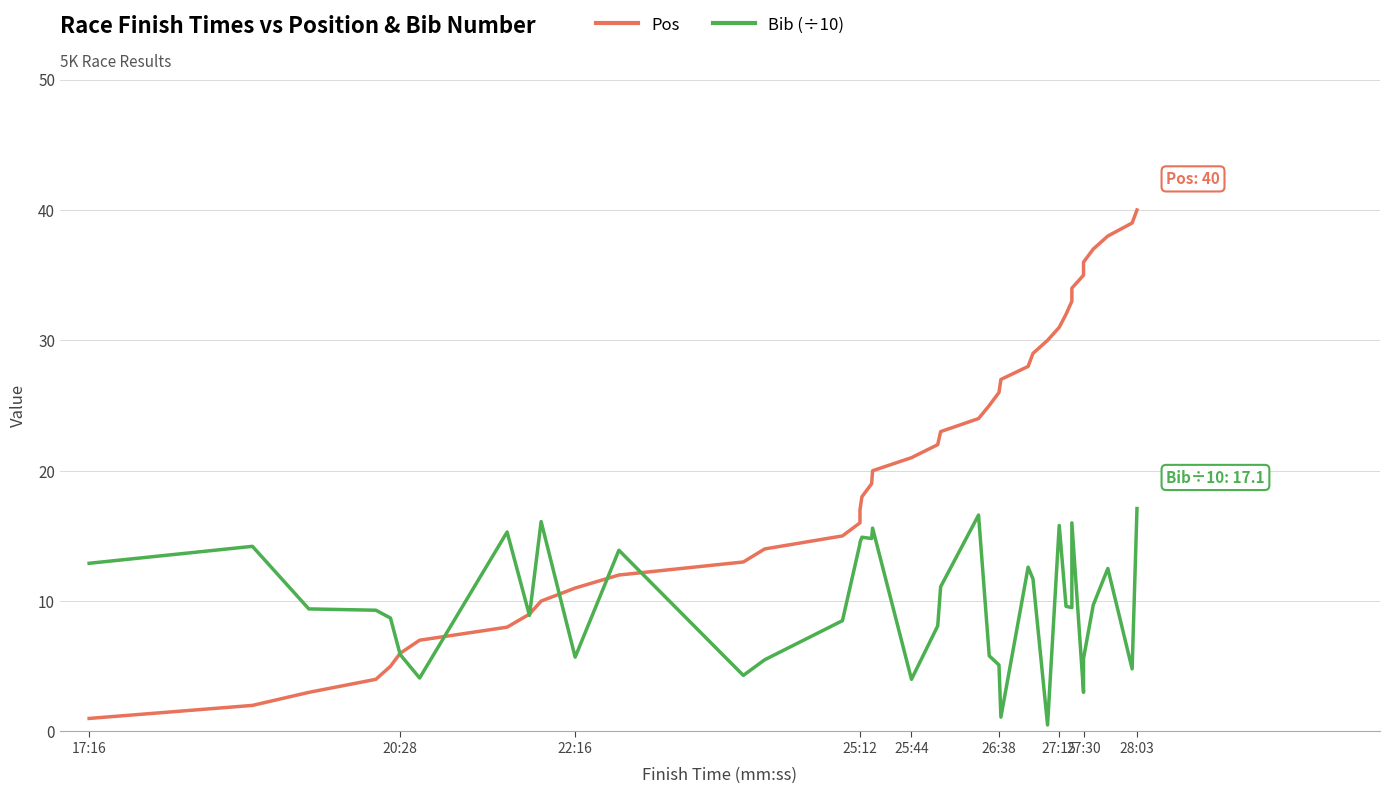

What is the highest value of the Bib (÷10) series?

17.1